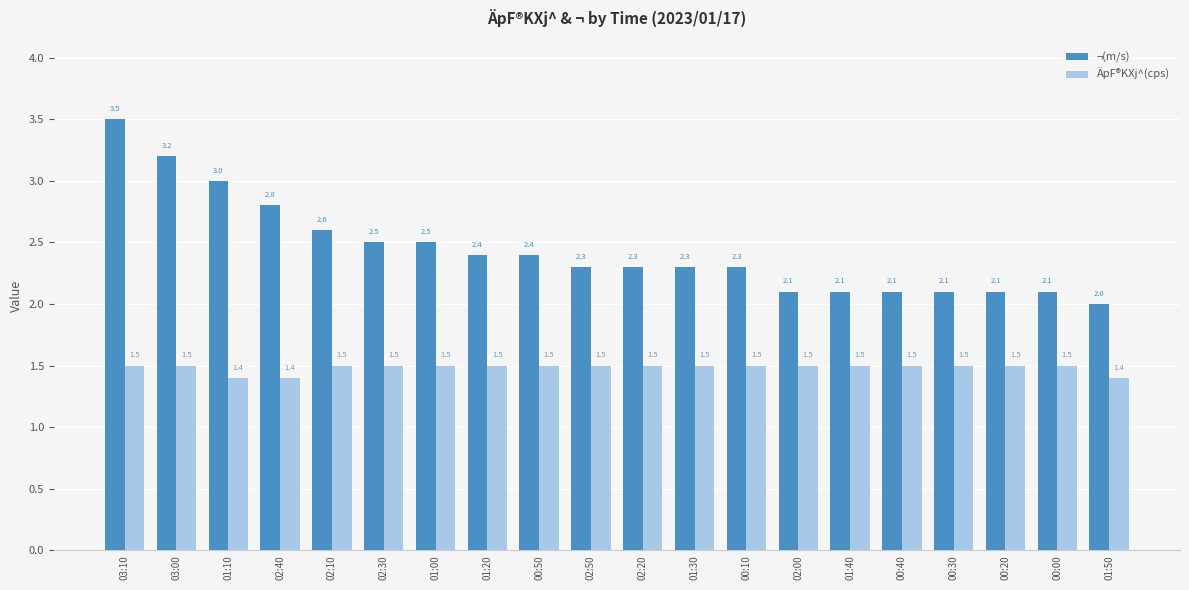

Rank the series by their average value, from highest to lowest.

¬(m/s), ÄpF®KXj^(cps)